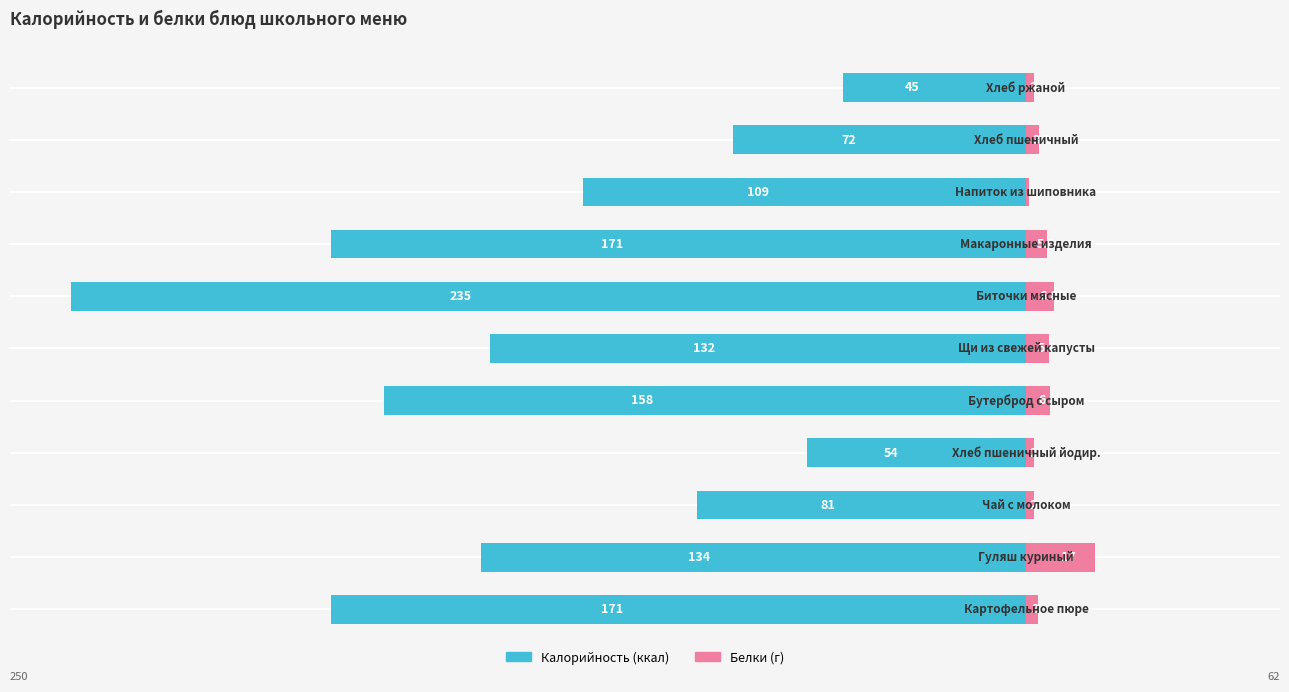

How many bars are there in total?

22